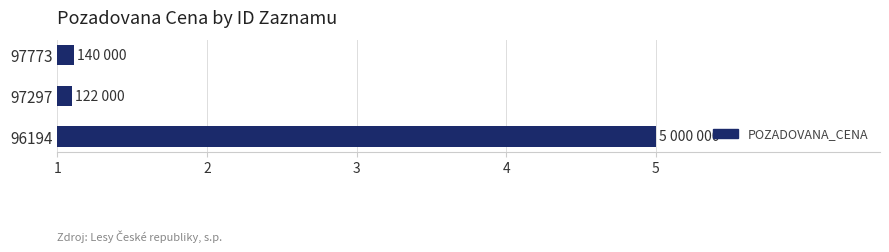

Reading top to bottom, list all the values displayed in this chart.

1.1	1.1	5.0